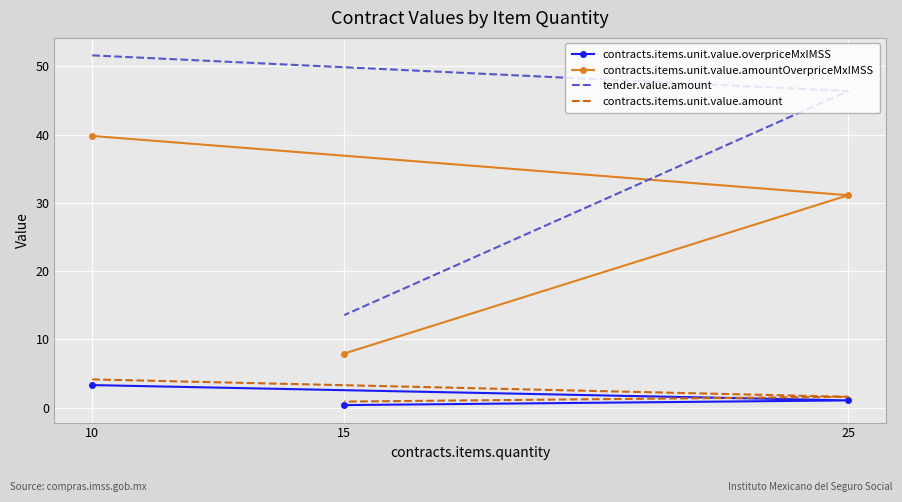

Is the value of contracts.items.unit.value.amountOverpriceMxIMSS at 25 greater than the value of tender.value.amount at 25?

No